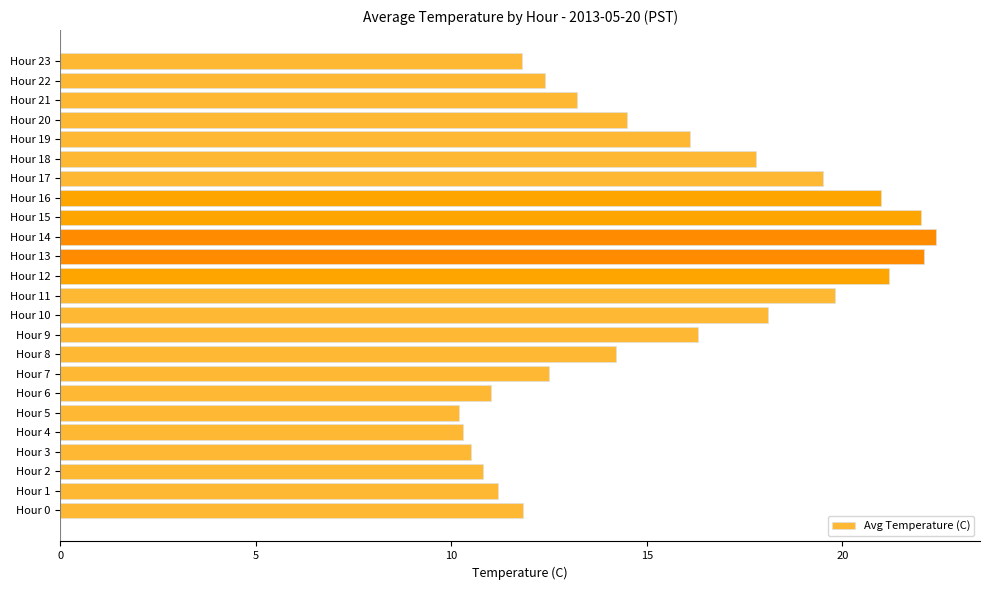

What is the change in value from Hour 0 to Hour 21?

+1.4